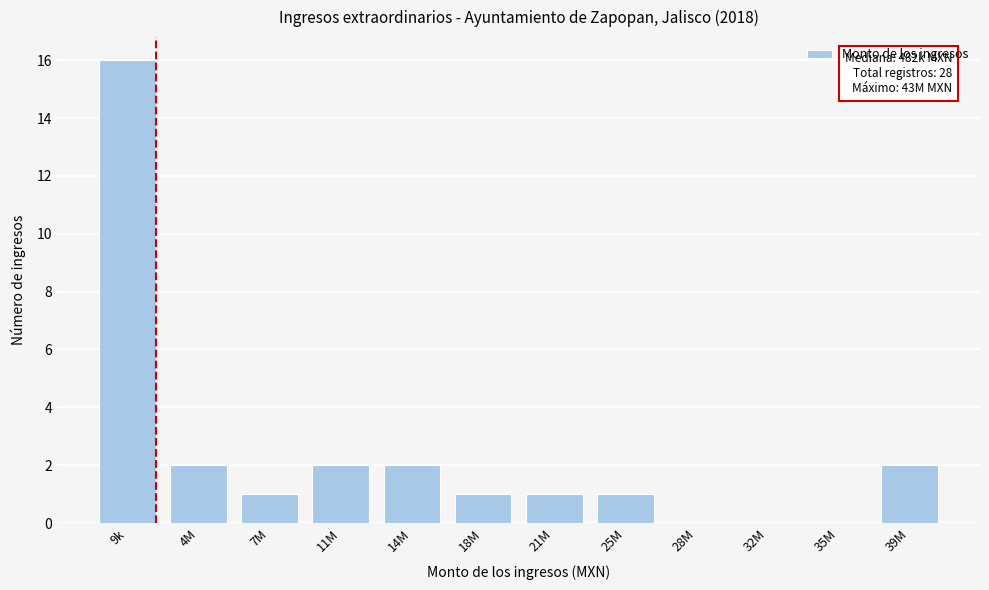

Reading left to right, what are all the values shown in this chart?

9k=16	4M=2	7M=1	11M=2	14M=2	18M=1	21M=1	25M=1	28M=0	32M=0	35M=0	39M=2